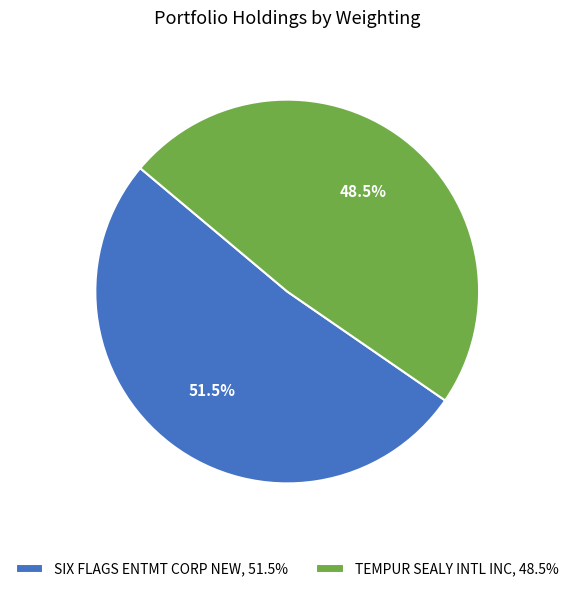

What is the smallest slice in the pie chart?

TEMPUR SEALY INTL INC